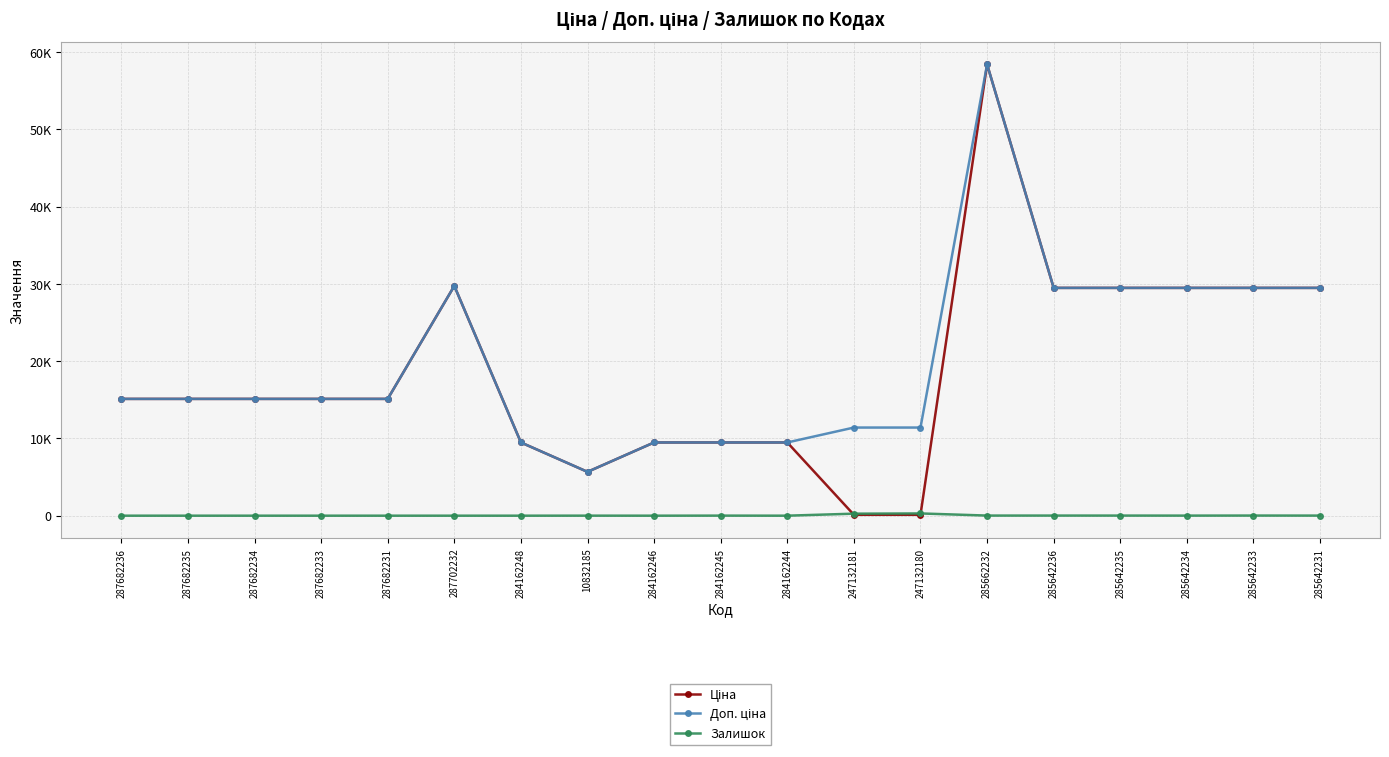

Does the chart have visible grid lines?

Yes